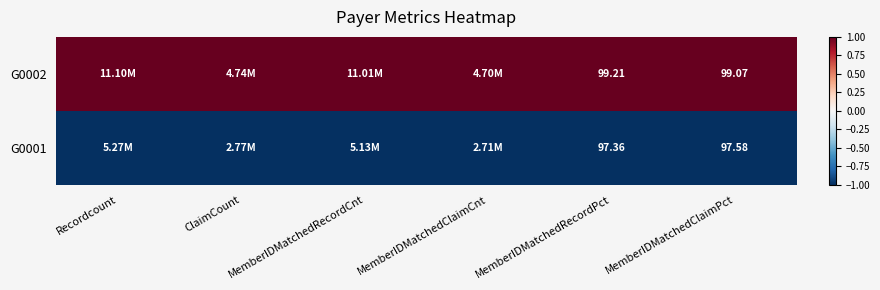

Which label corresponds to the smallest value in the chart?

Recordcount